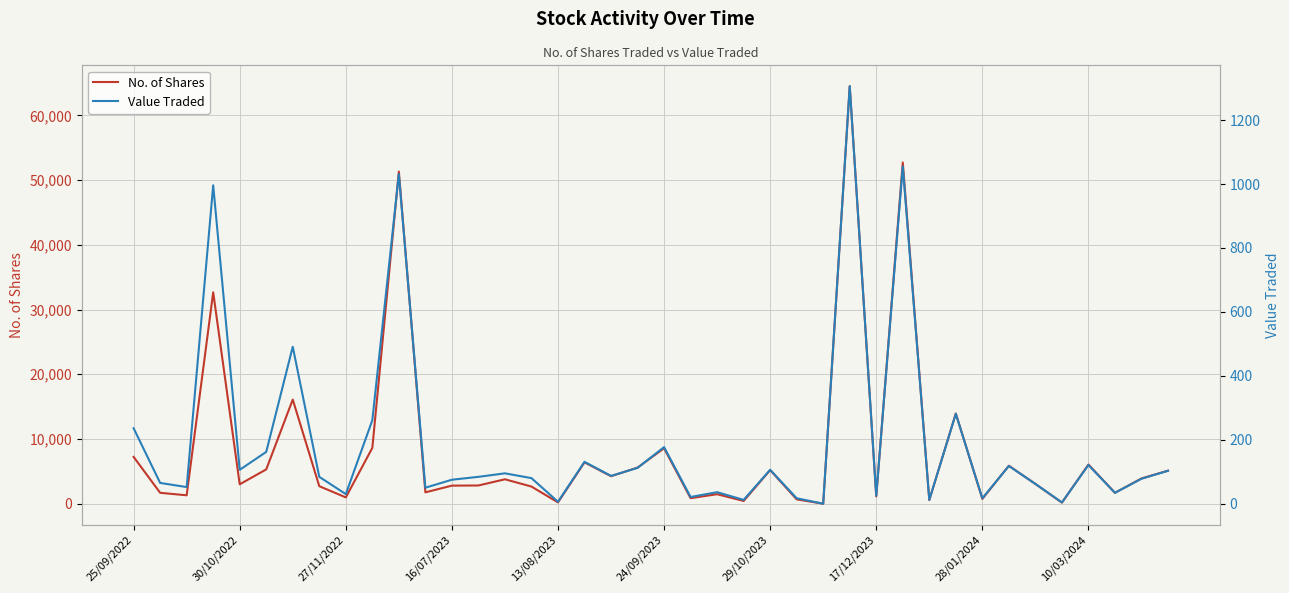

Which category has the highest value in the Value Traded series?

27